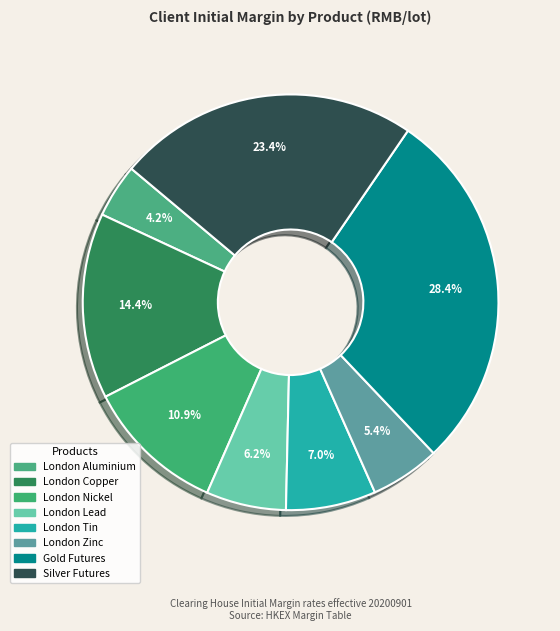

Count the number of slices in the pie.

8